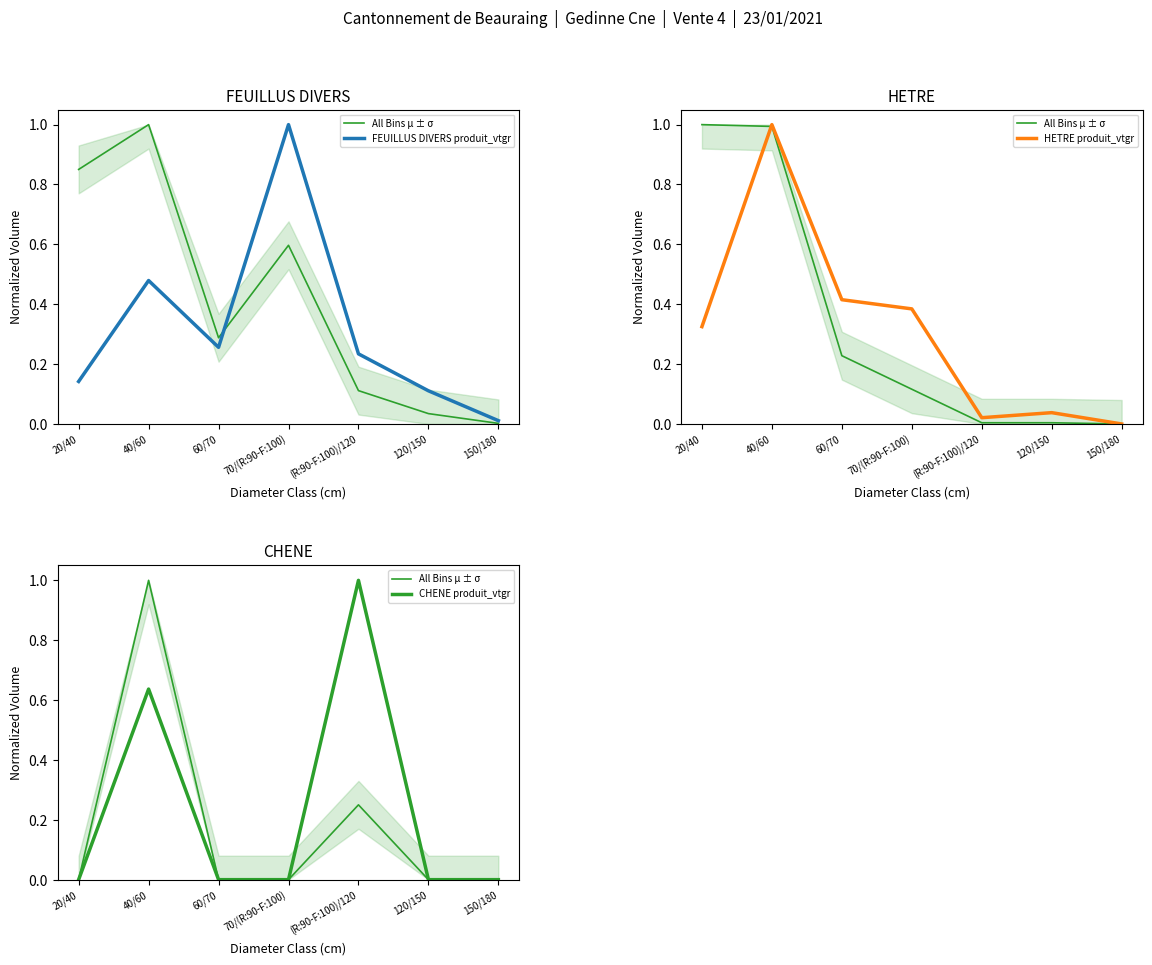

The value of HETRE produit_vtgr at 120/150 is 0.1. True or false?

False